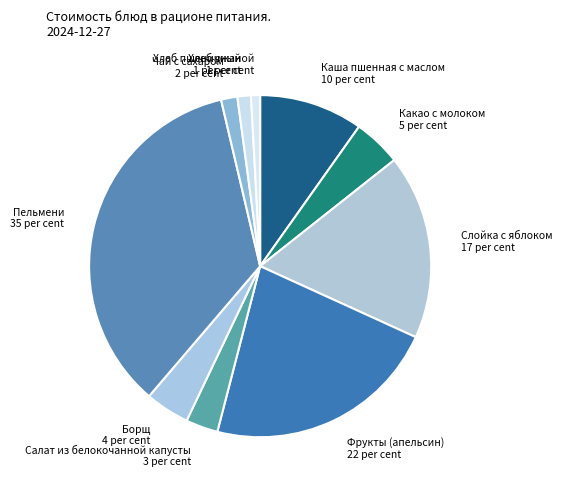

Does any single category account for the majority?

No